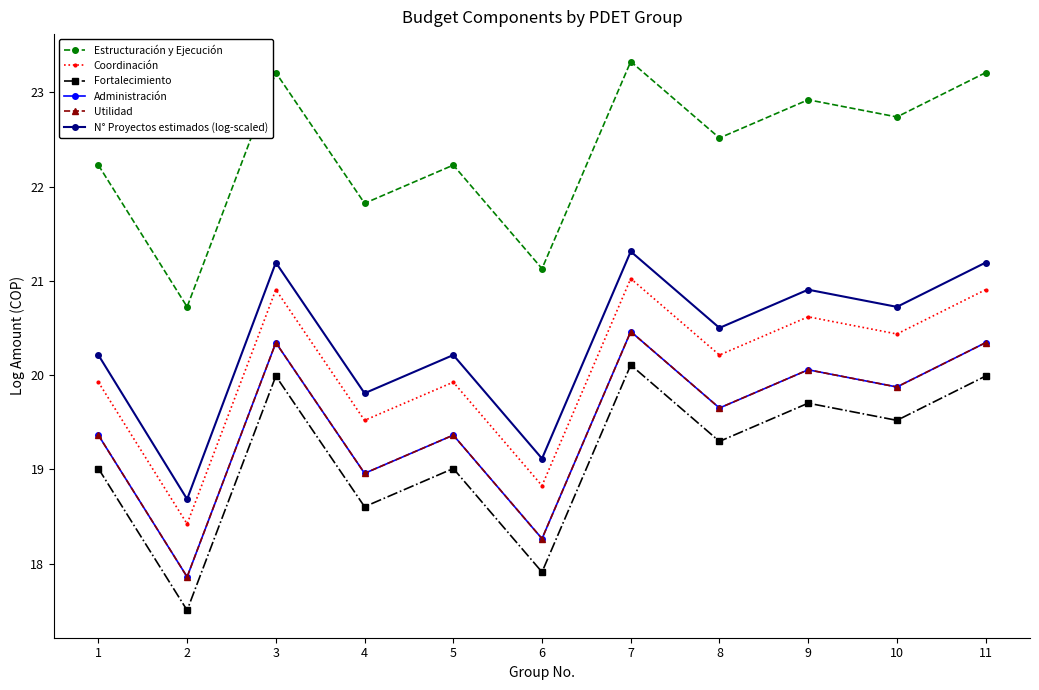

Between 1 and 2, which series saw the biggest shift?

N° Proyectos estimados (log-scaled)